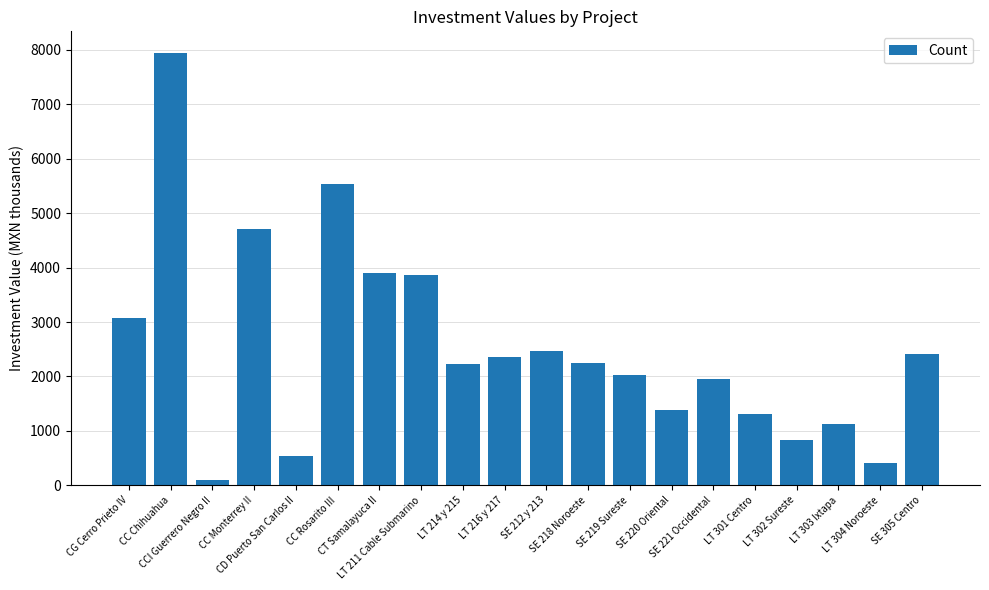

What is the value of the 15th bar from the left?

1959.1